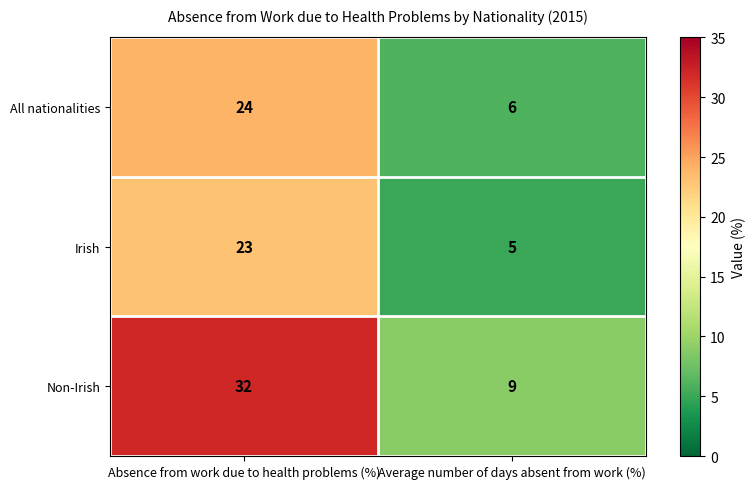

Reading left to right, extract all data points from this chart.

All nationalities: 24	6
Irish: 23	5
Non-Irish: 32	9